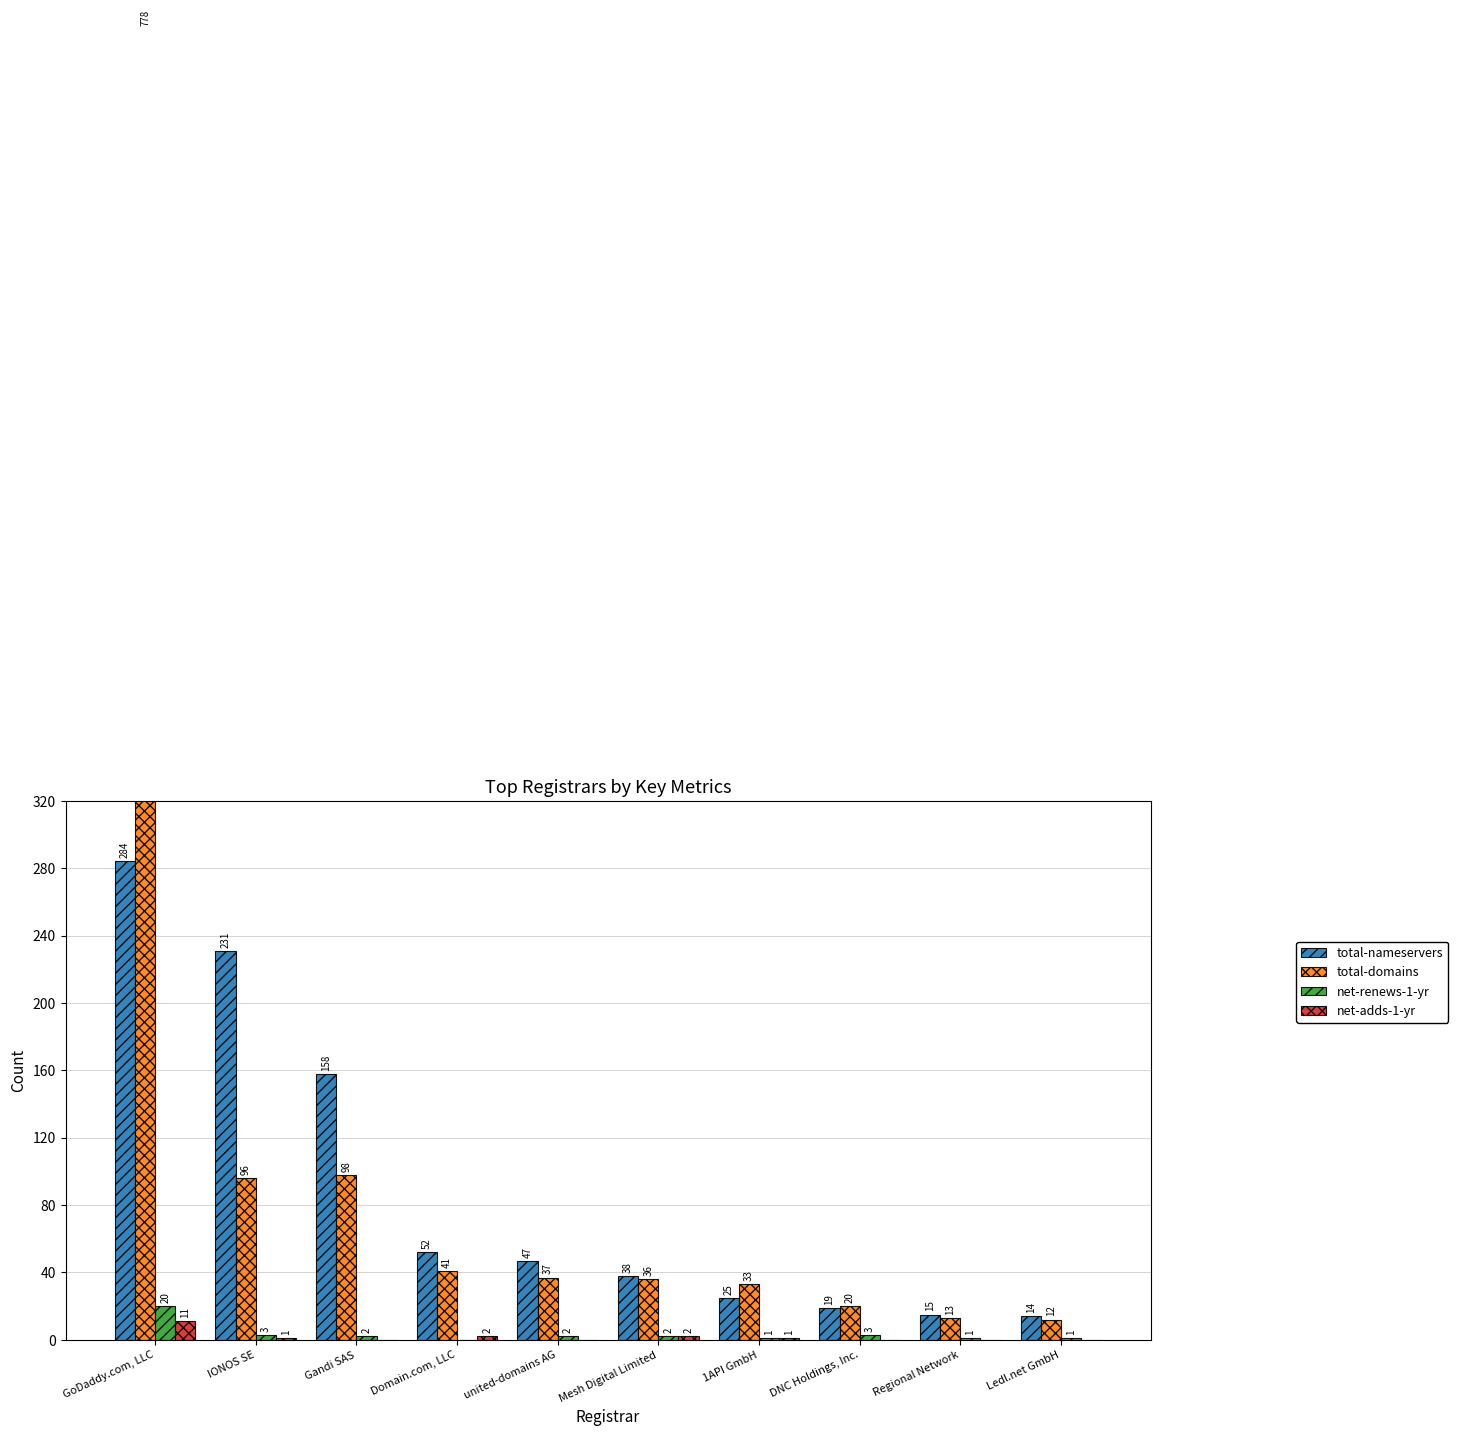

What is the difference between the maximum and second lowest values in the net-adds-1-yr series?

11